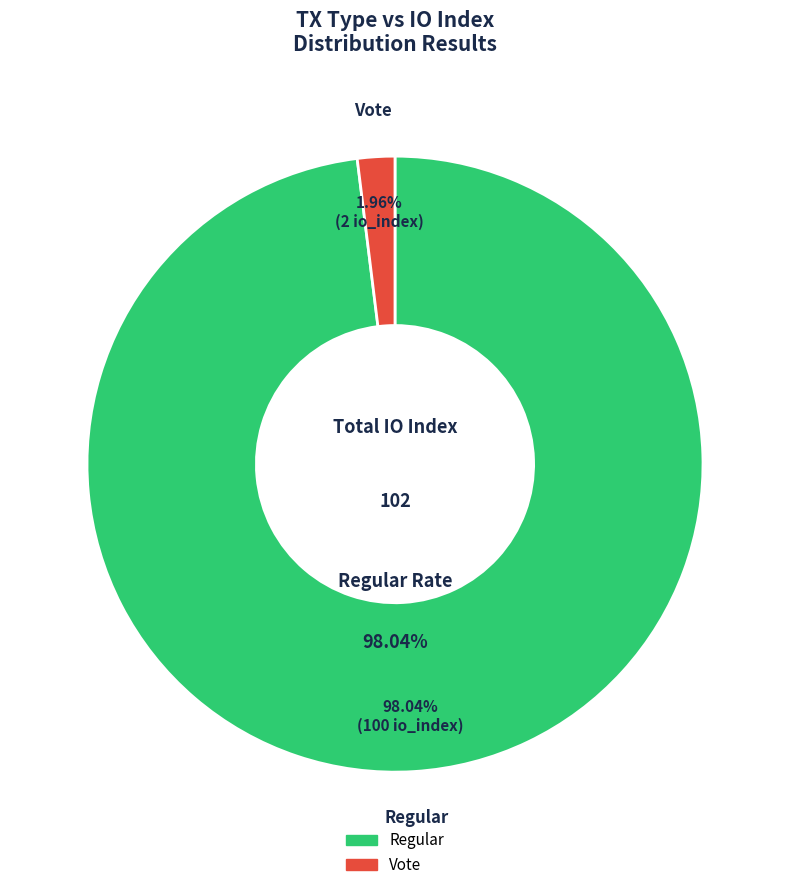

To the nearest percent, what is the difference between the Vote and Regular slice percentages?

96%